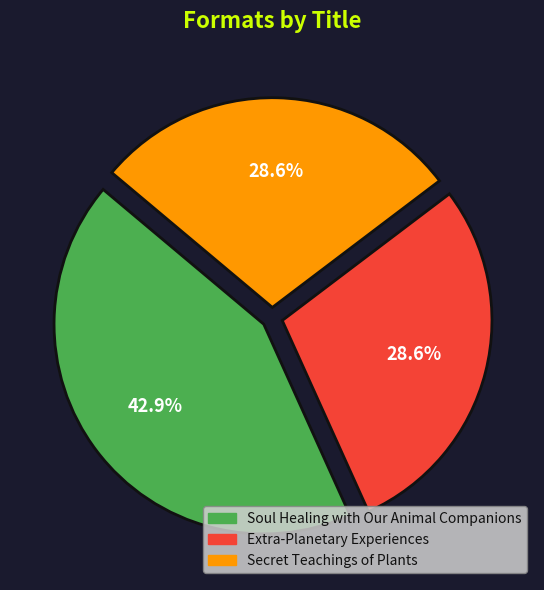

Is Soul Healing with Our Animal Companions the majority of the pie?

No